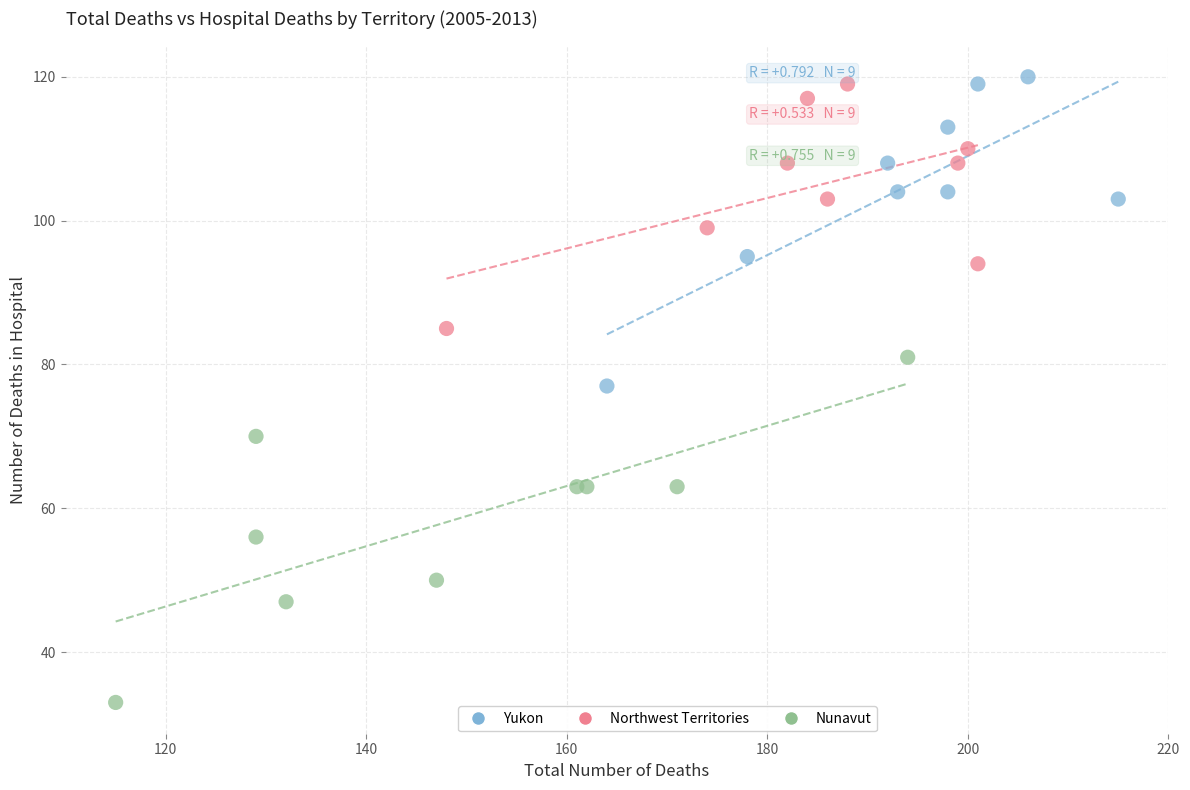

Which series reaches the minimum Y coordinate?

Nunavut